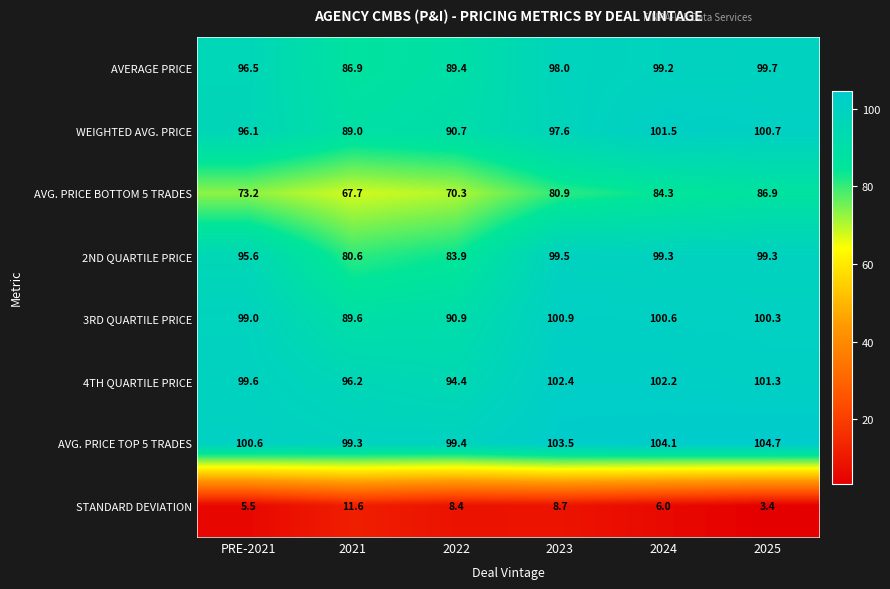

Where does the AVG. PRICE TOP 5 TRADES series first go above 103?

2023